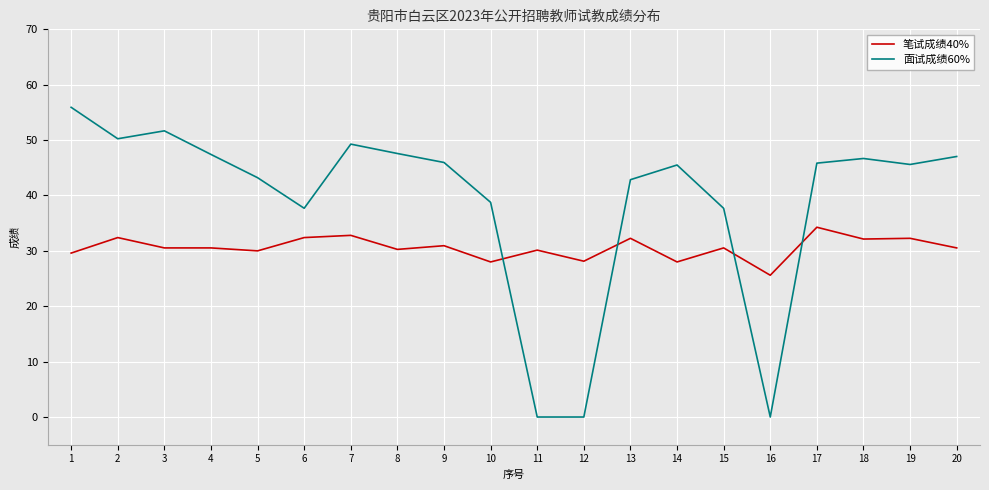

The value of 面试成绩60% at 20 is 47.0. True or false?

True